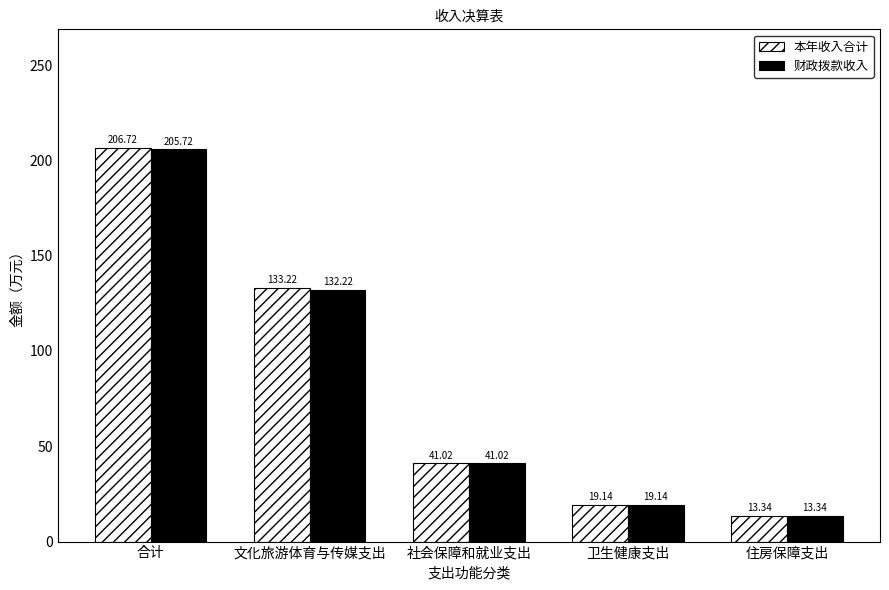

At how many categories does at least one series exceed 196?

1